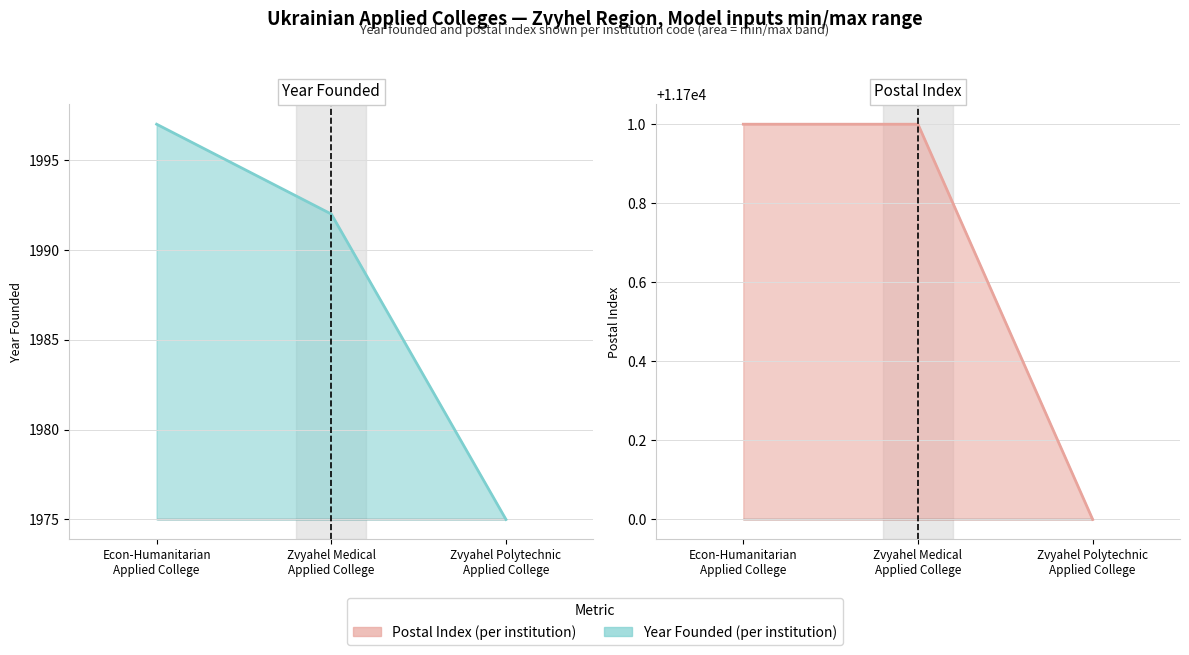

Between Econ-Humanitarian
Applied College and Zvyahel Medical
Applied College, which series saw the biggest shift?

Year Founded